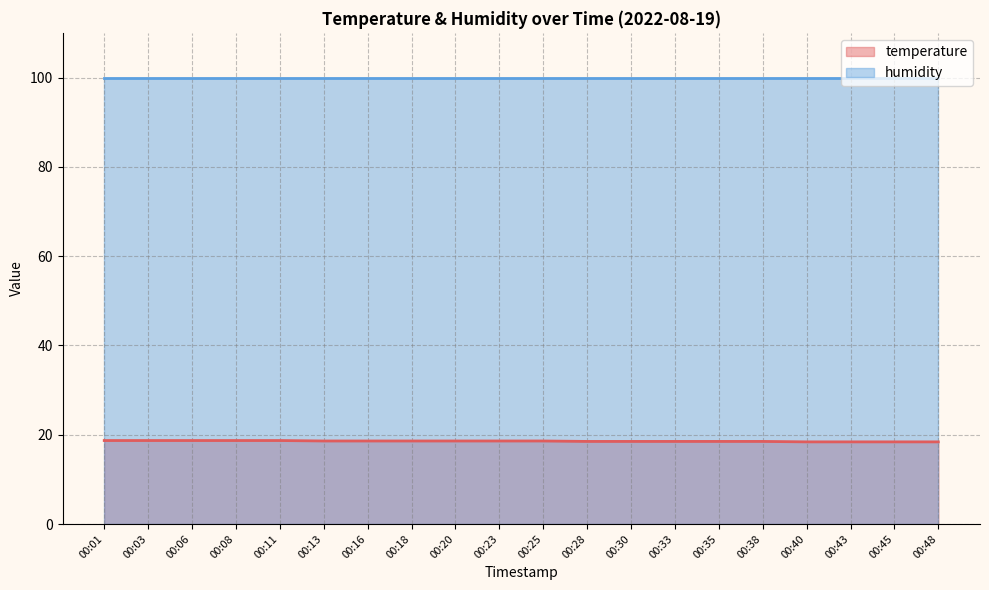

What is the difference between the maximum and minimum values?

0.3